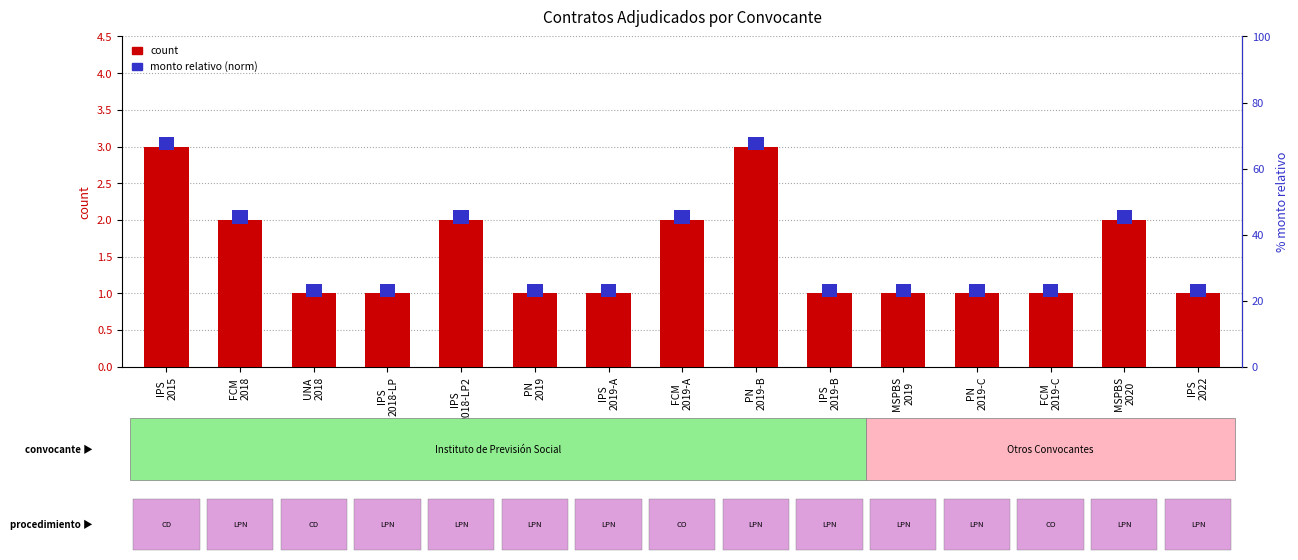

What are all the series names shown in the legend?

count, monto relativo (norm)